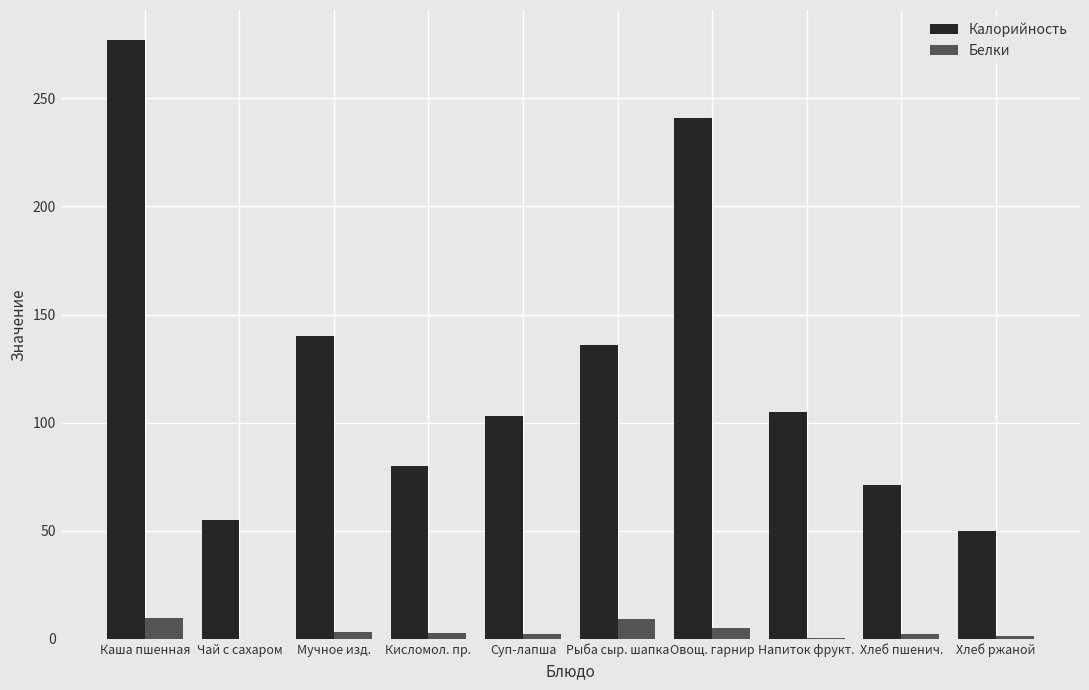

What value does the Белки series have at Овощ. гарнир?

5.2